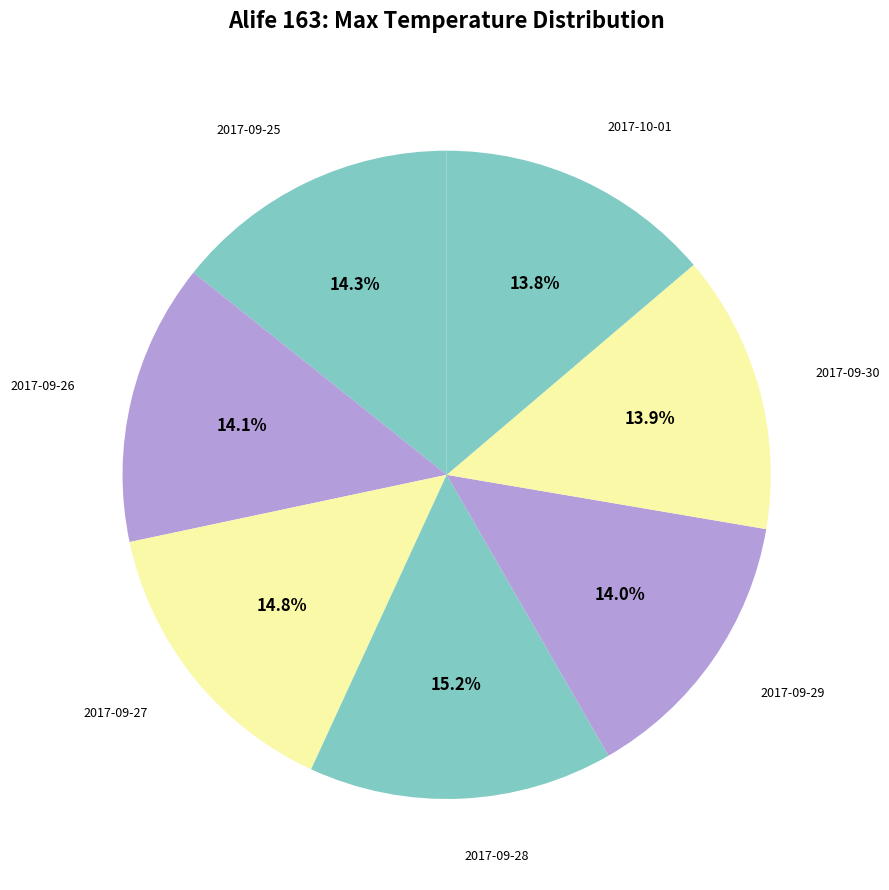

Is there any slice that represents more than half of the pie?

No